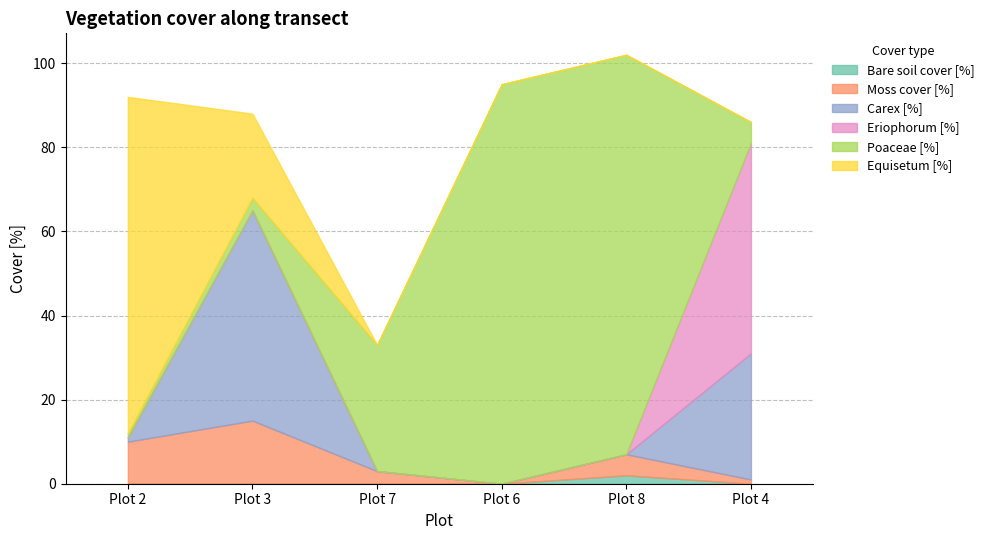

Reading right to left, list all the values displayed in this chart.

Bare soil cover [%]: 0	2	0	0	0	0
Moss cover [%]: 1	5	0	3	15	10
Carex [%]: 30	0	0	0	50	1
Eriophorum [%]: 50	0	0	0	0	0
Poaceae [%]: 5	95	95	30	3	1
Equisetum [%]: 0	0	0	0	20	80